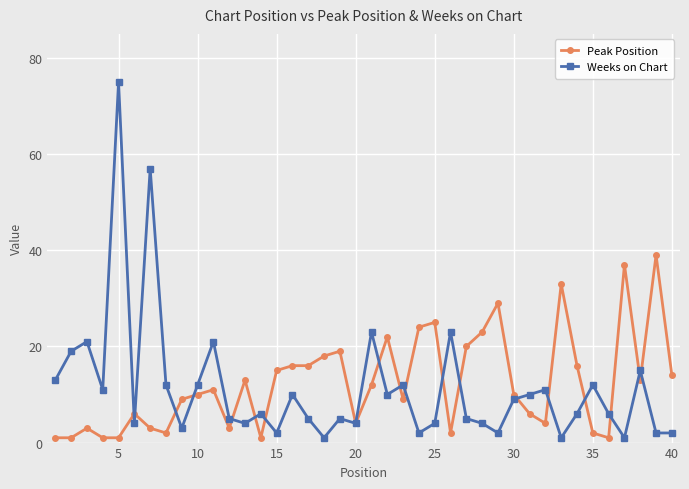

What is the difference between the maximum and second lowest values in the Peak Position series?

38